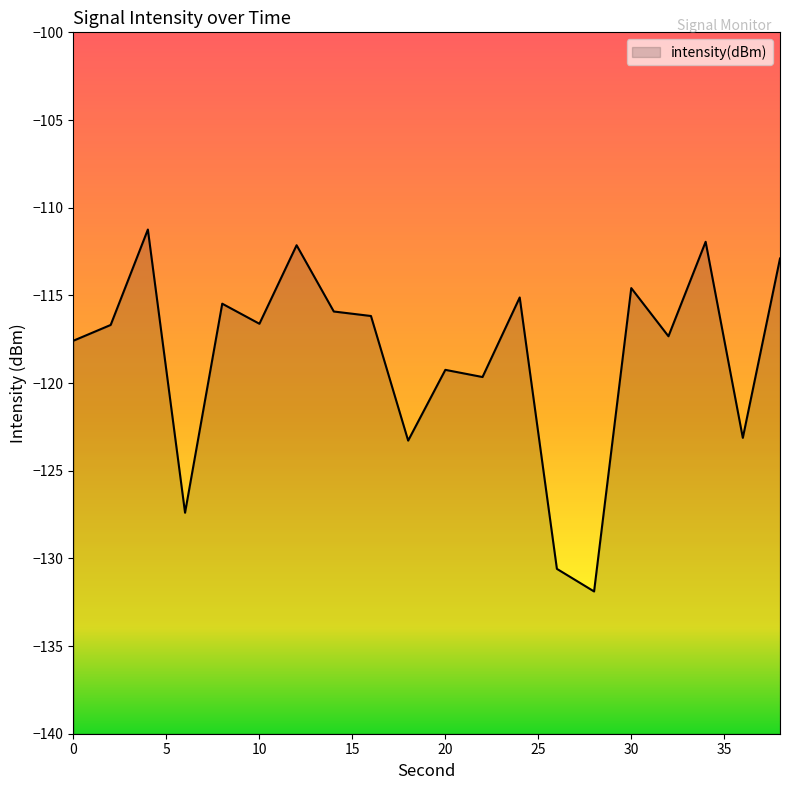

What is the sum of the values at 10 and 4?

-227.9